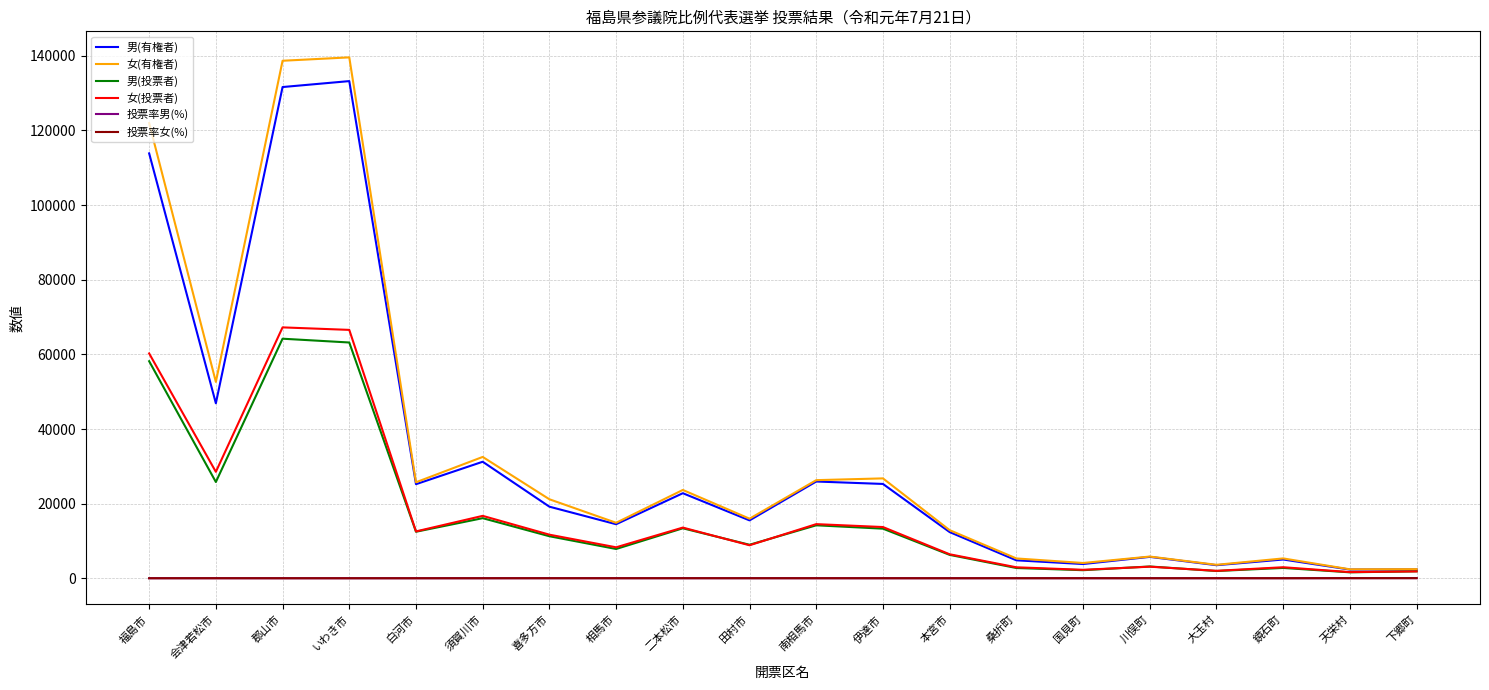

Read the 投票率女(%) value at 相馬市.

55.9